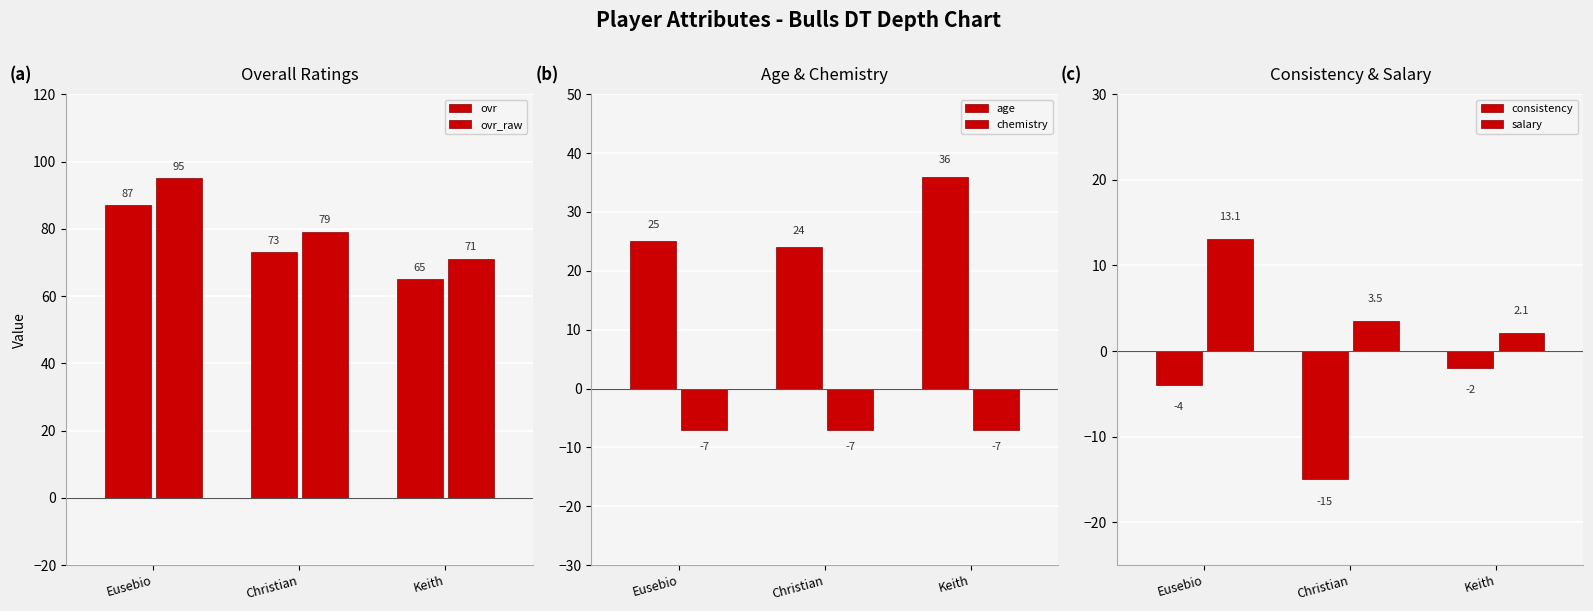

What is the maximum value for consistency?

-2.0